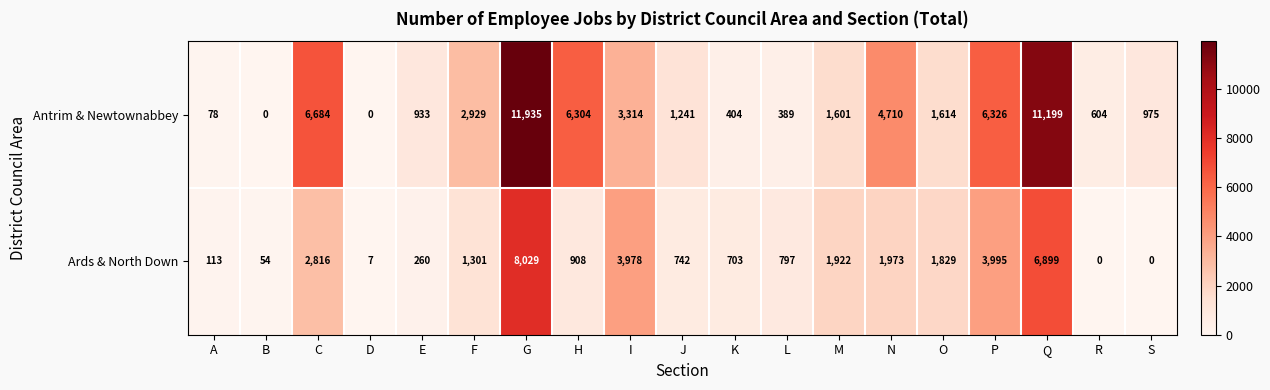

At which label is Antrim & Newtownabbey closest to 5967?

H